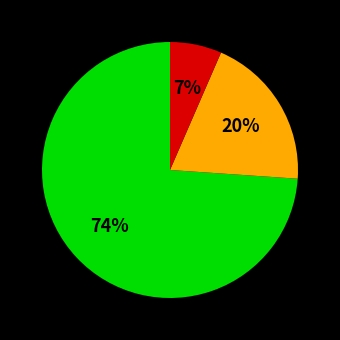

Count the number of slices in the pie.

3